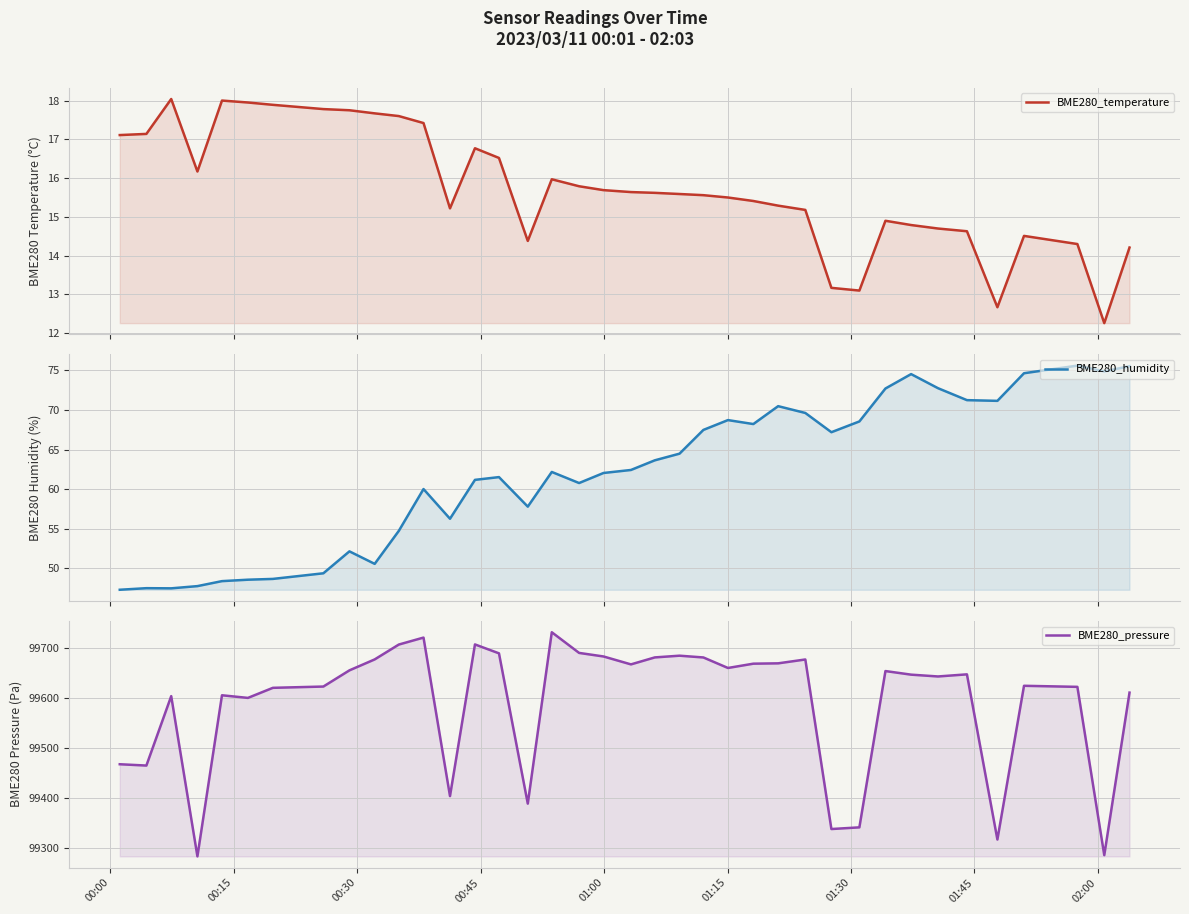

Is the value of BME280_humidity at 00:00 greater than the value of BME280_temperature at 37?

Yes